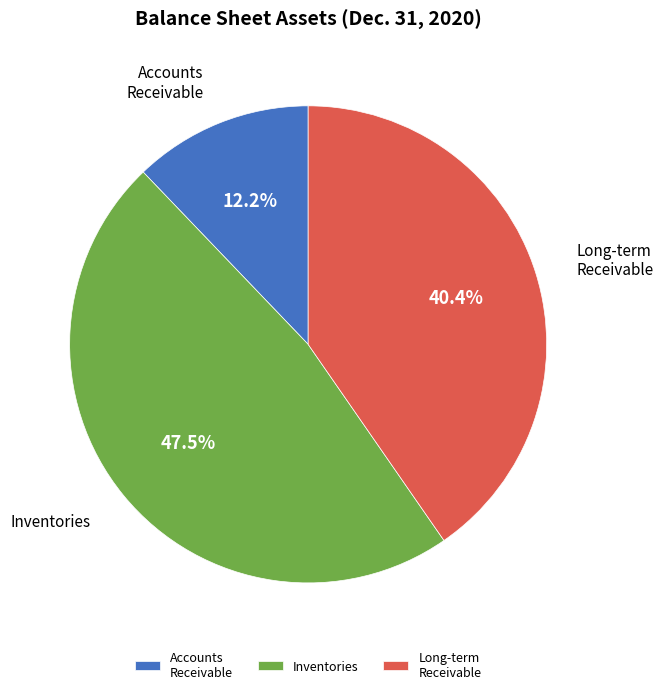

How many slices are in this pie chart?

3